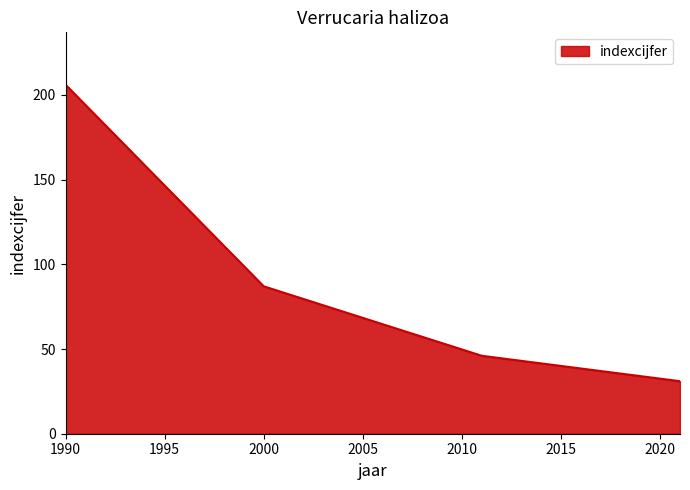

Reading left to right, list all the values displayed in this chart.

206	87	46	31